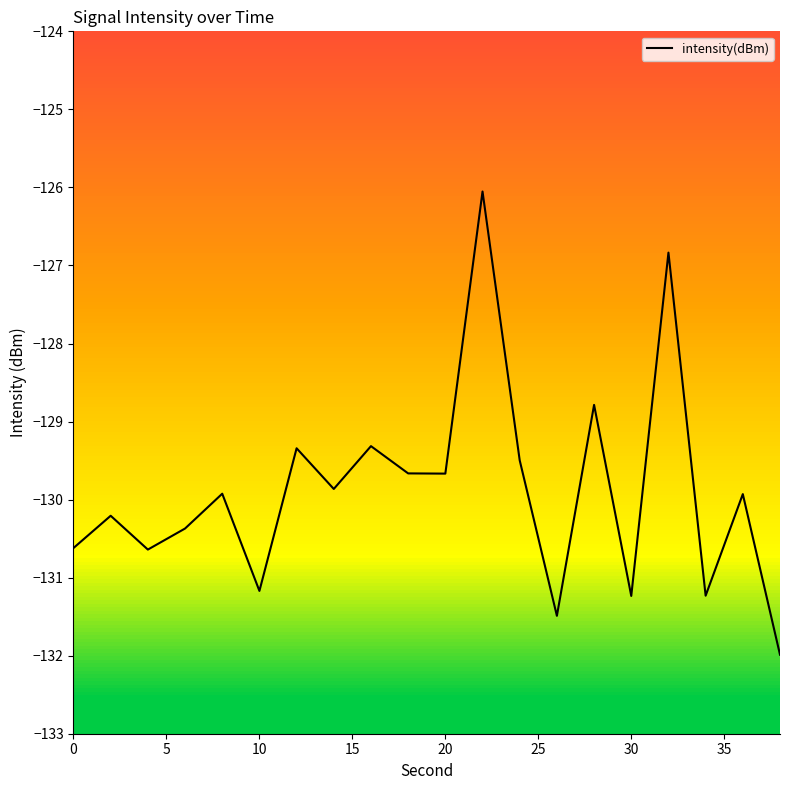

What is the sum of all values?

-2597.8